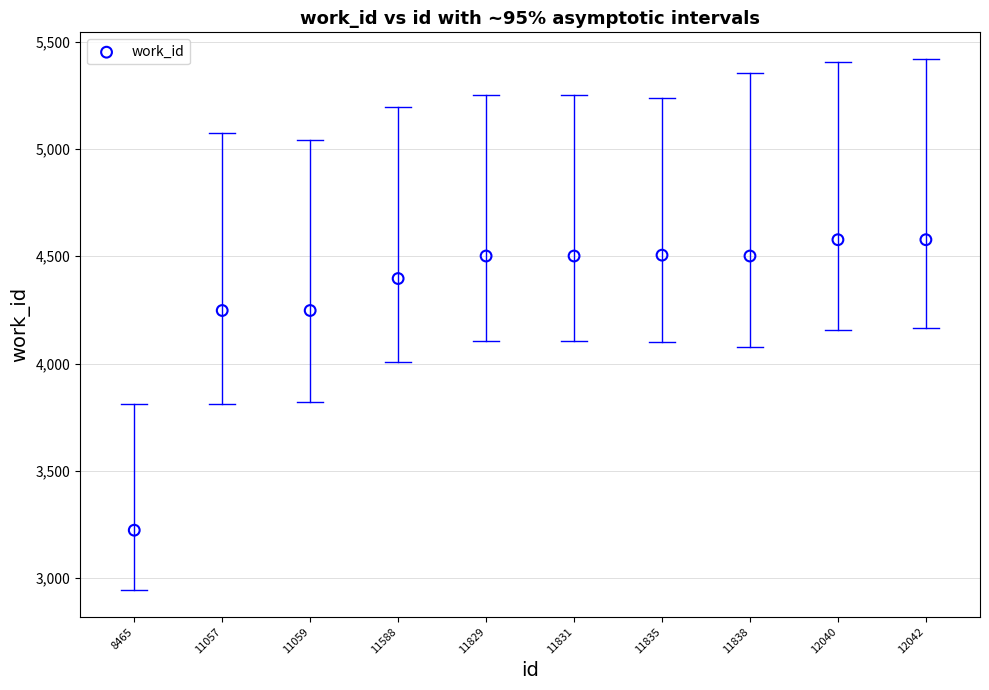

What is the range of Y values (max minus min)?

1354